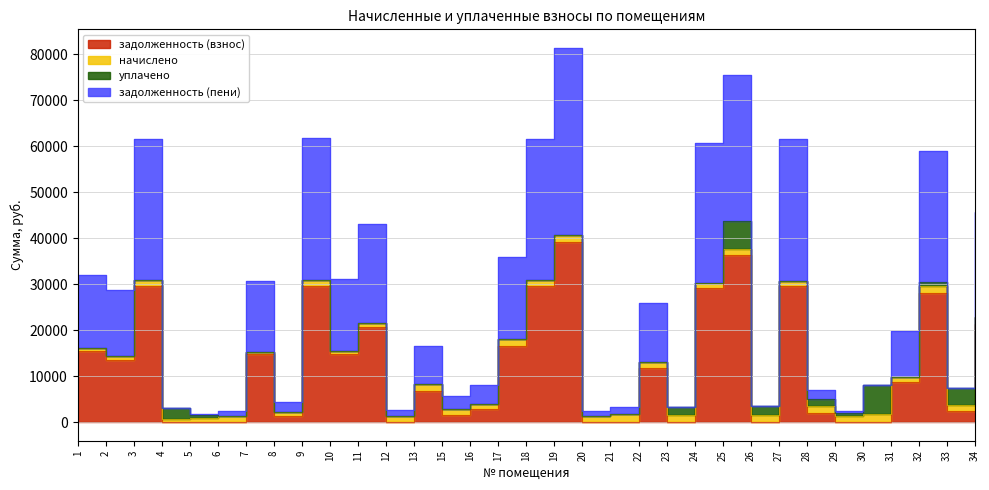

Where is задолженность (взнос) nearest to the value 19517?

11